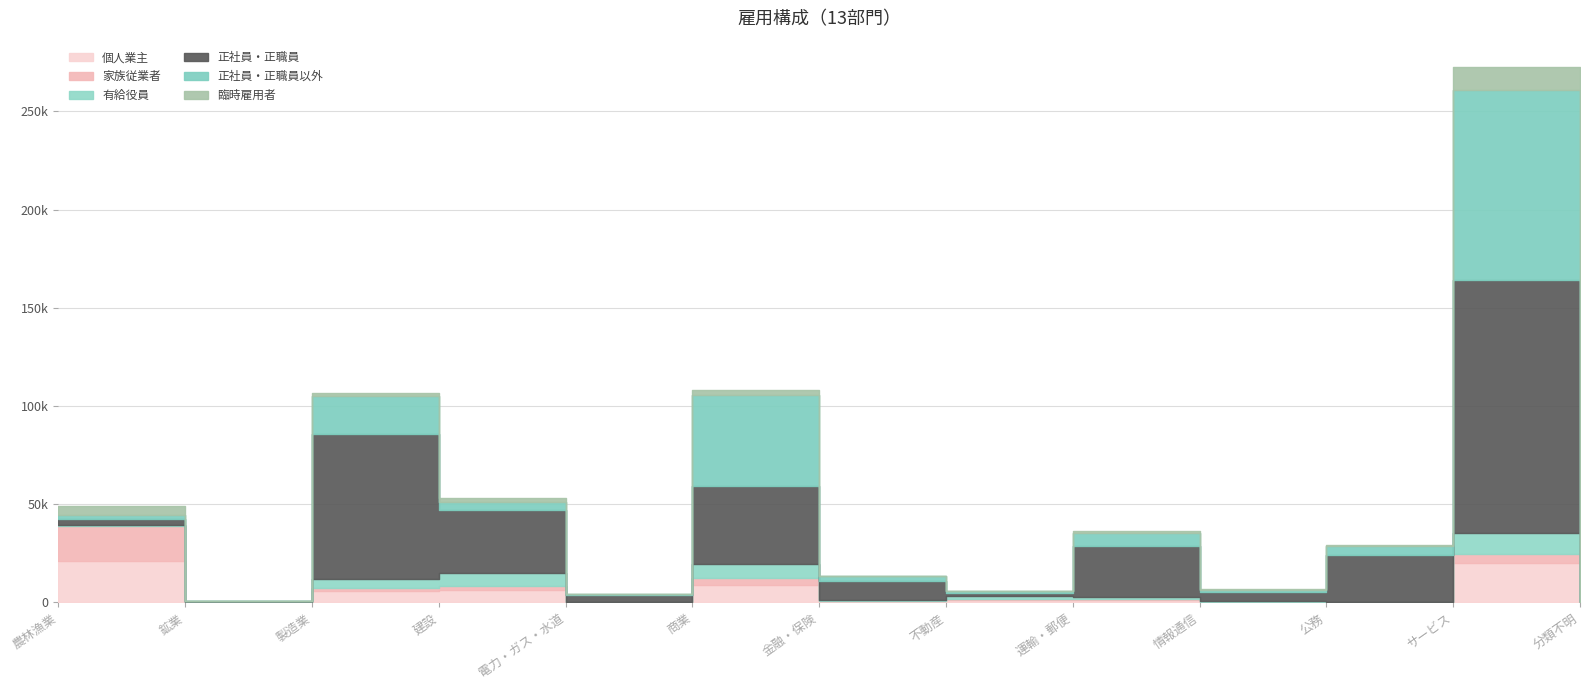

What is the average value of the 臨時雇用者 series?

1793